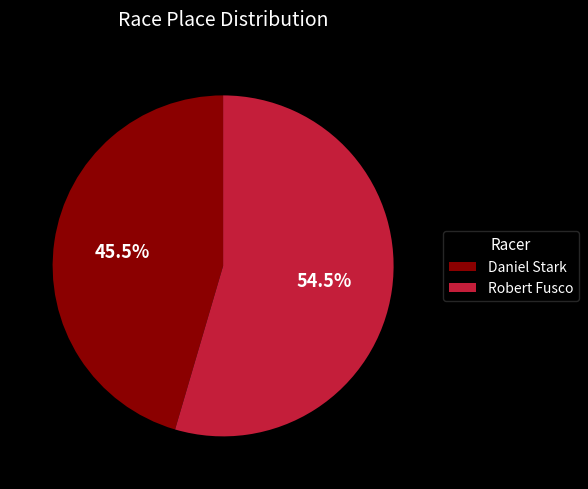

What percentage do Robert Fusco and Daniel Stark together represent?

100.0%